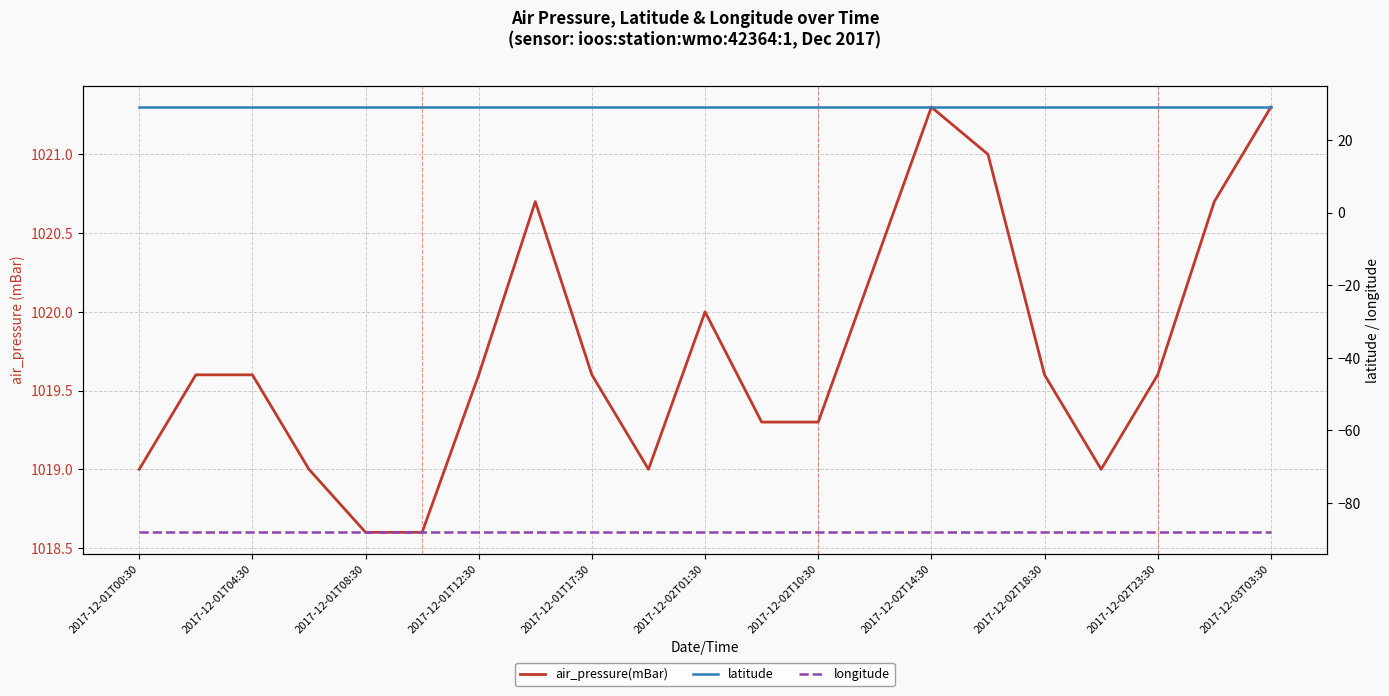

Is this an area chart (filled region under the line)?

No